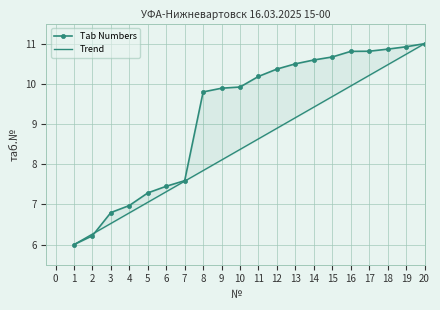

How many data points in Tab Numbers are less than 10?

10